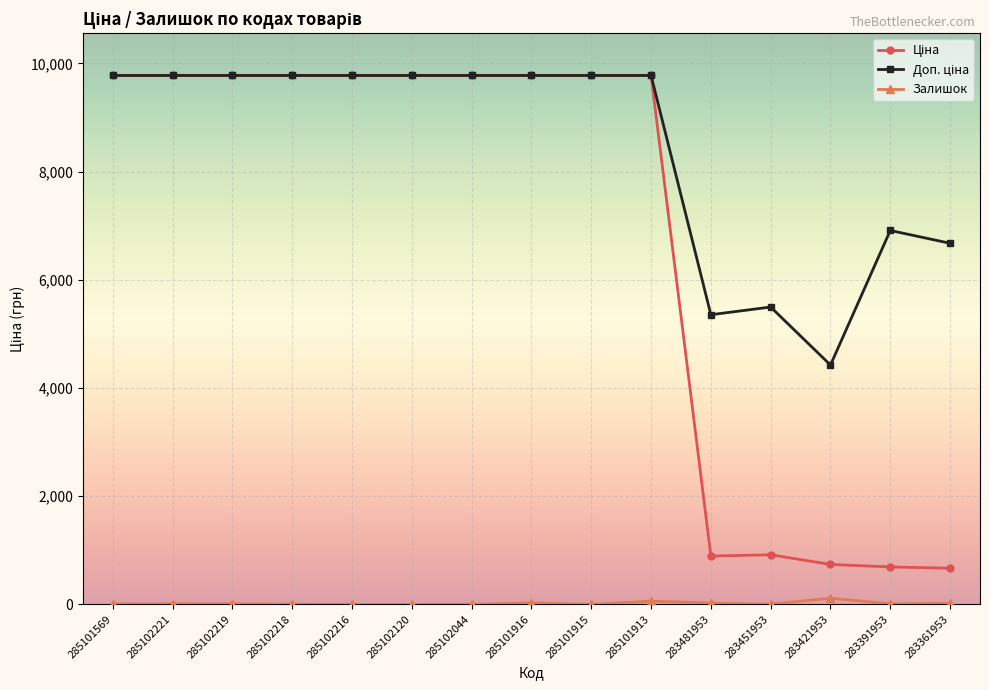

How many lines are shown in the chart?

3